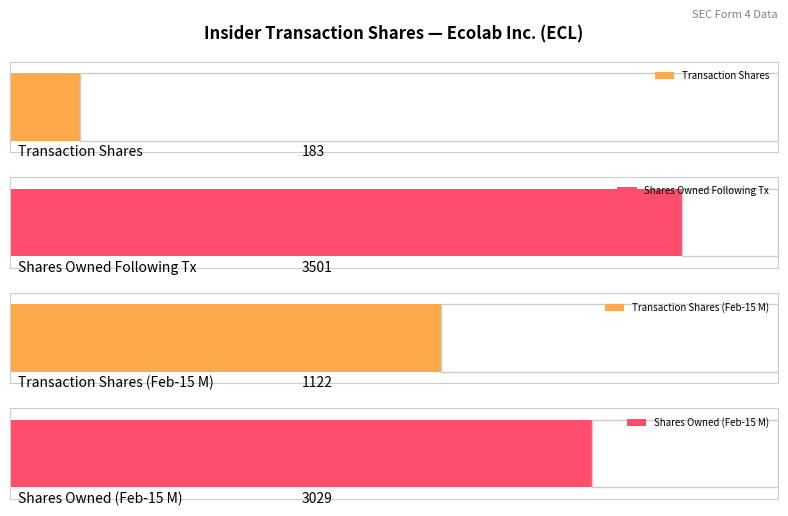

Is it true that transactionShares equals 491.7 at form4-12052023?

False